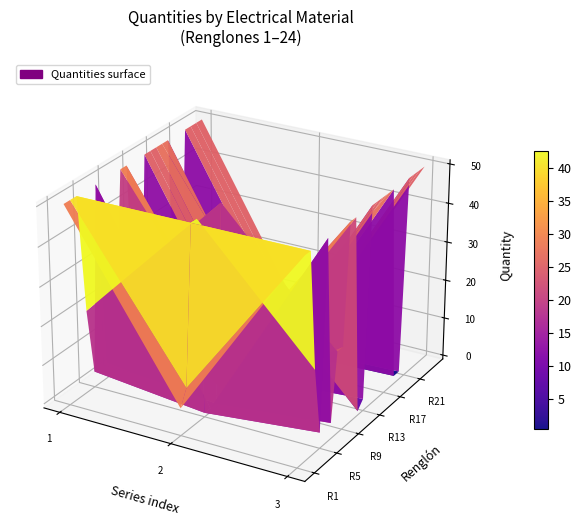

Between 6 and 10, which series saw the biggest shift?

1